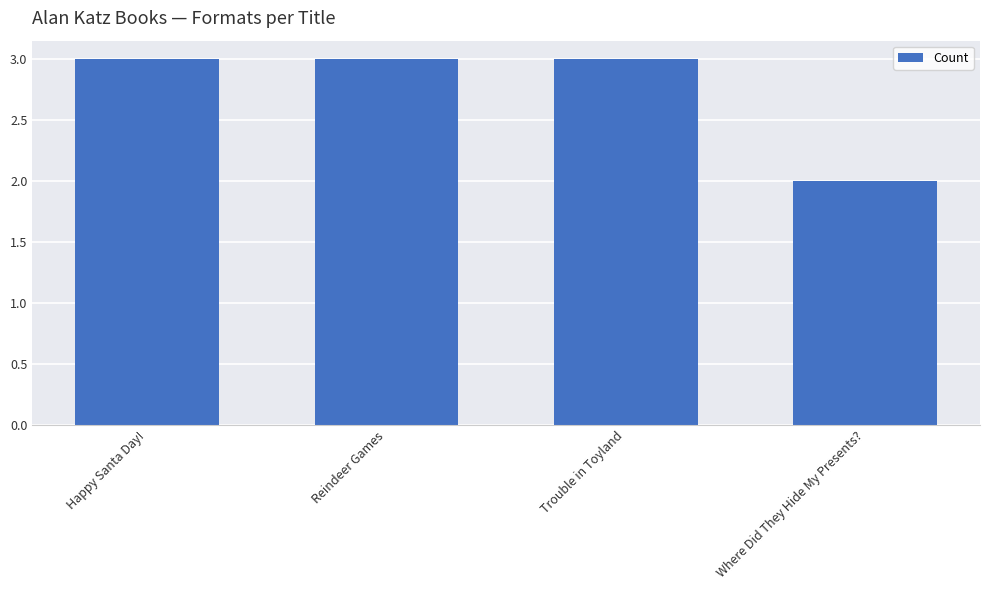

What is the value of the 3rd bar from the left?

3